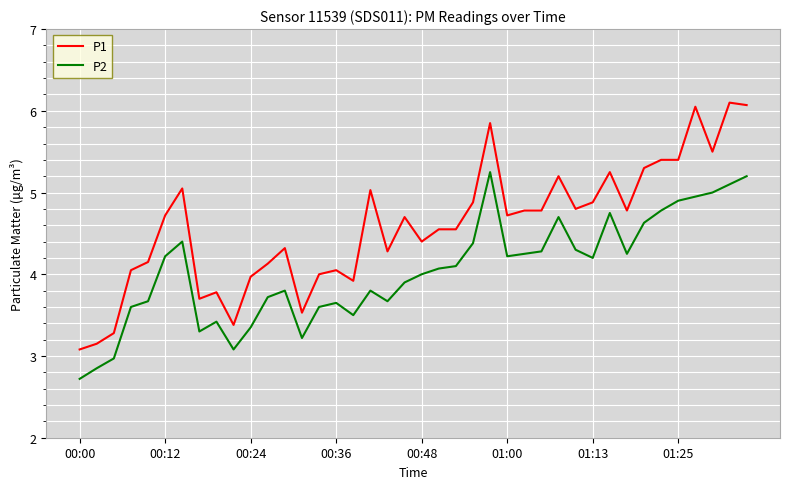

Is this an area chart (filled region under the line)?

No